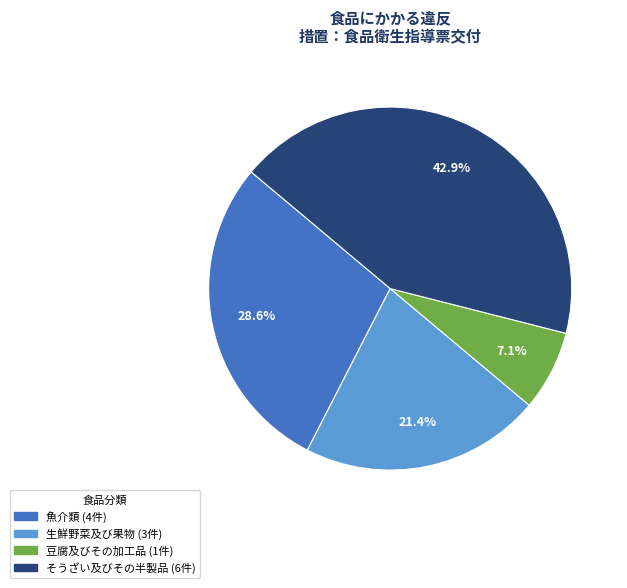

Does any single category account for the majority?

No